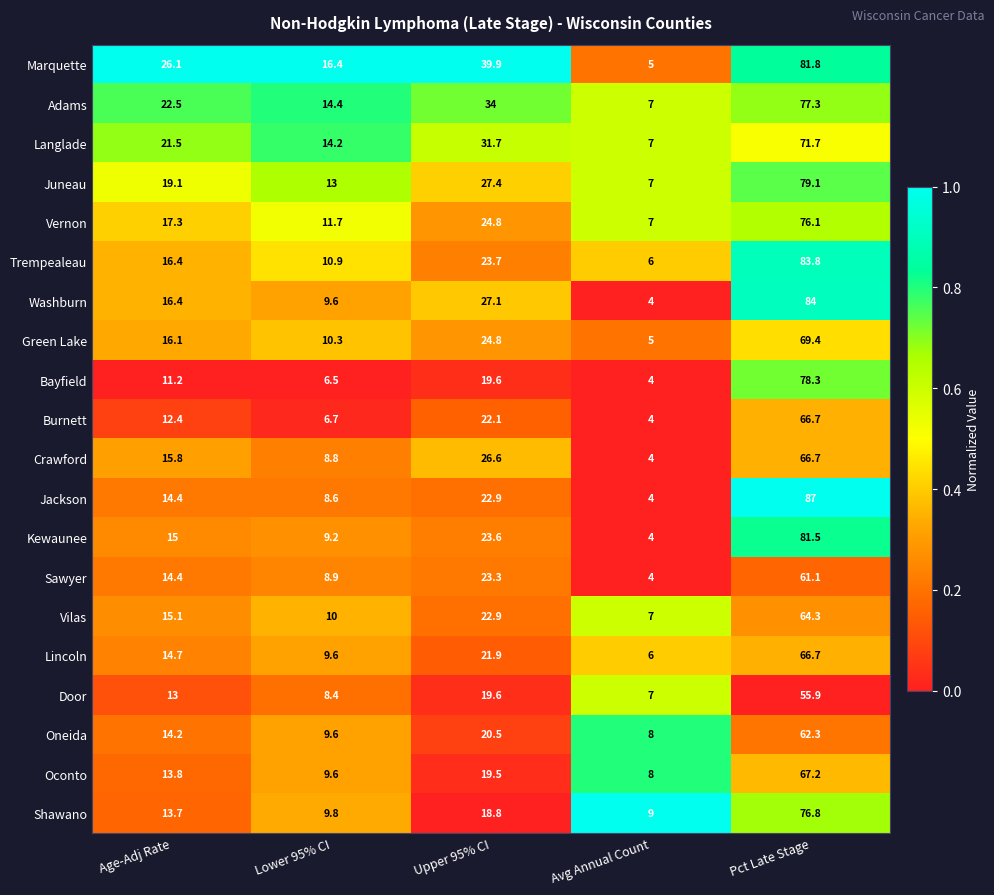

Which series has the largest total across all categories?

Marquette